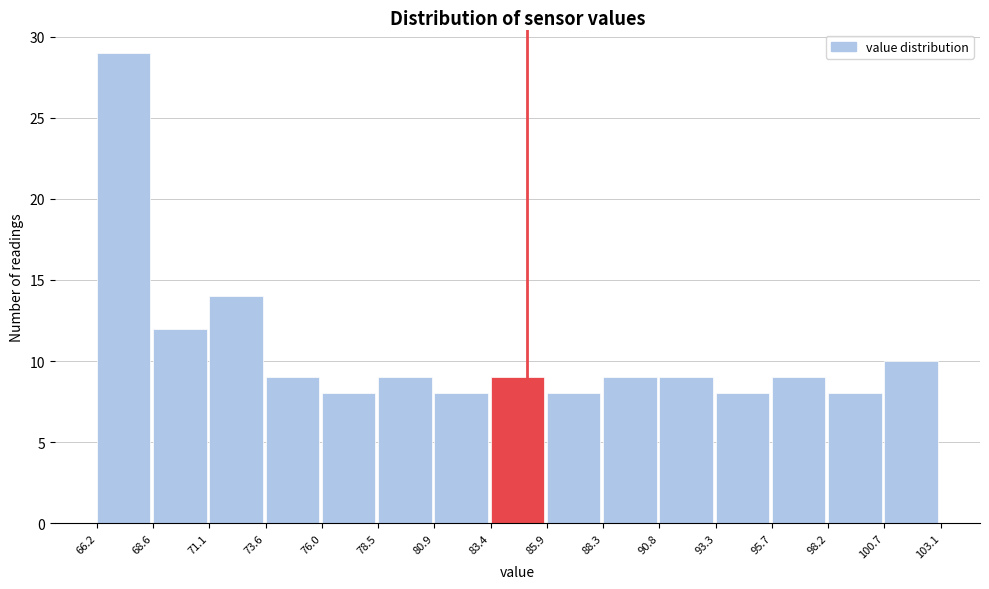

Reading left to right, transcribe this chart: for each bar, give the range it covers on the x-axis and its height. The values are not printed on the chart, so give them approximately, as read against the axis.

66.2 to 68.6: 29
68.6 to 71.1: 12
71.1 to 73.6: 14
73.6 to 76.0: 9
76.0 to 78.5: 8
78.5 to 80.9: 9
80.9 to 83.4: 8
83.4 to 85.9: 9
85.9 to 88.3: 8
88.3 to 90.8: 9
90.8 to 93.3: 9
93.3 to 95.7: 8
95.7 to 98.2: 9
98.2 to 100.7: 8
100.7 to 103.1: 10